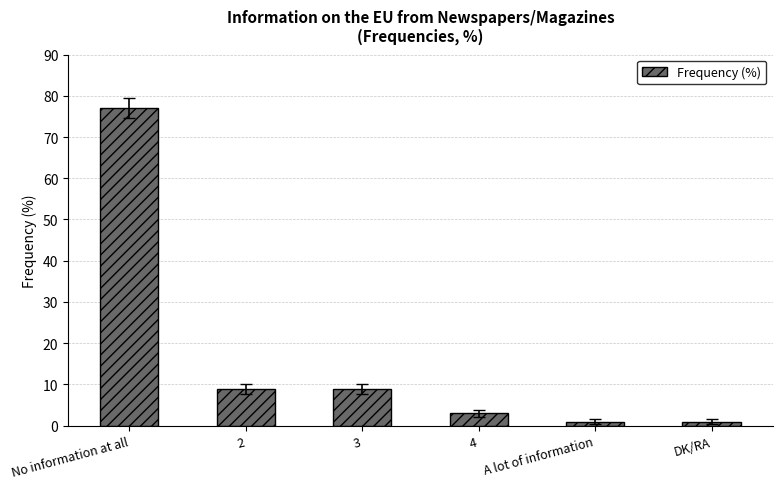

Is it true that the value at 4 is 3?

True